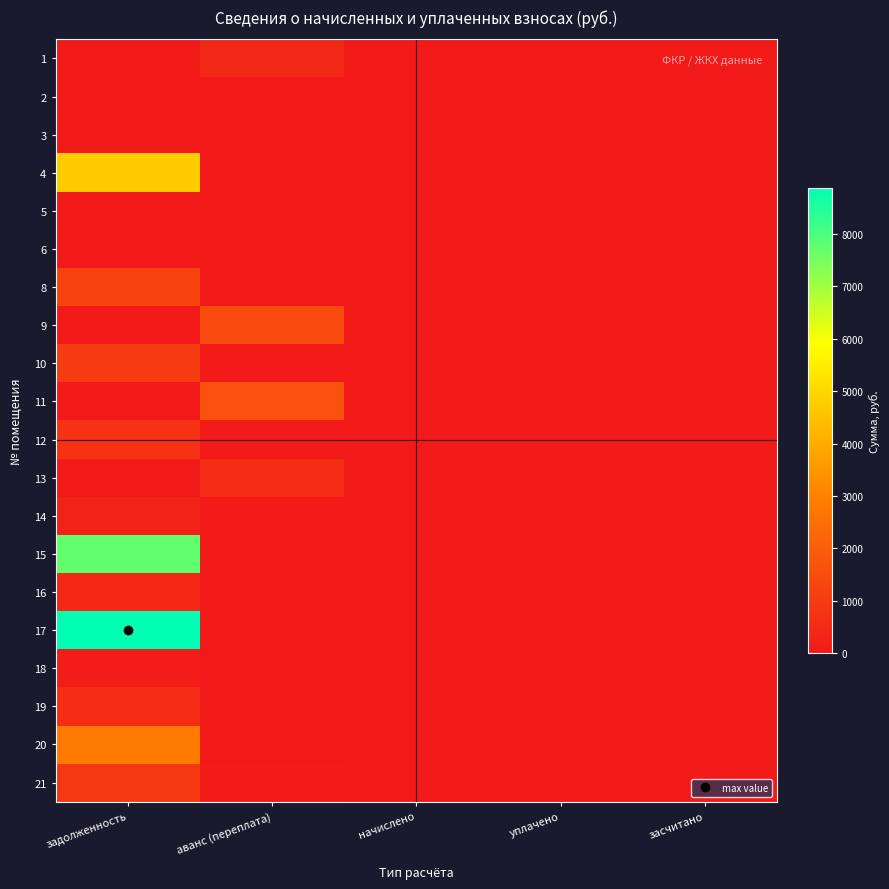

Count the number of categories in the chart.

5